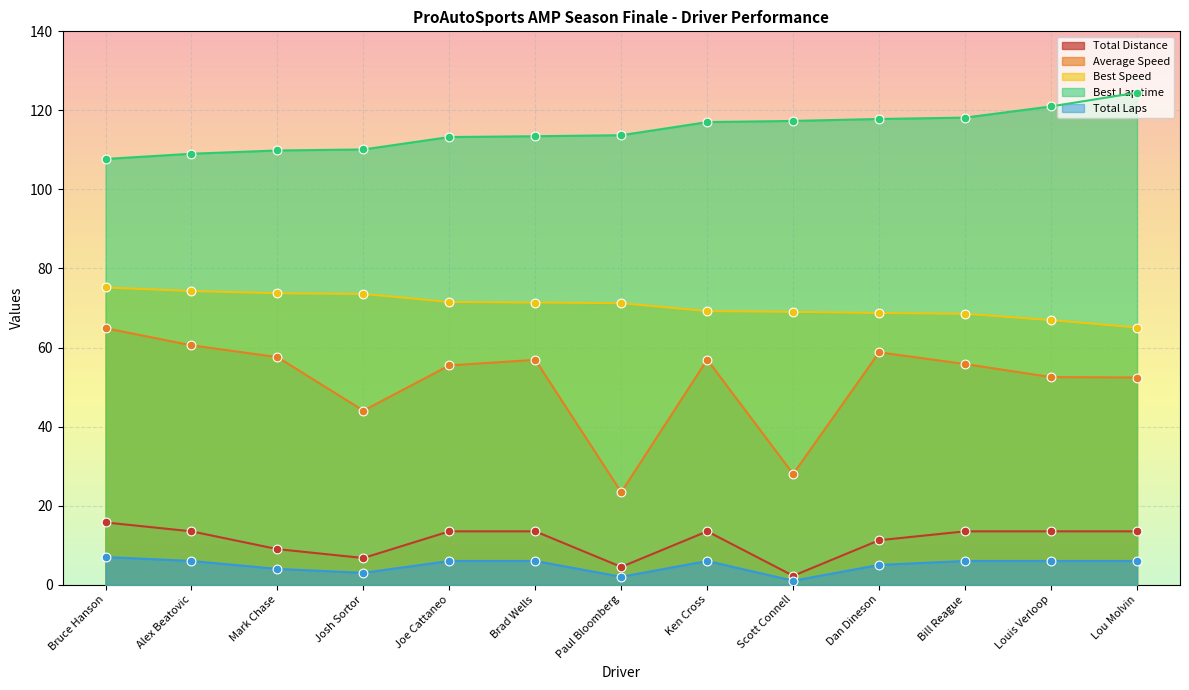

At how many categories does at least one series exceed 48?

13